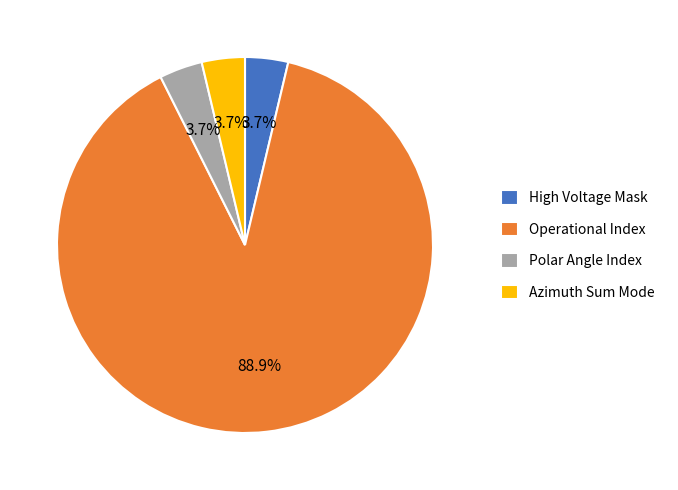

The High Voltage Mask slice represents 4% of the pie. True or false?

True